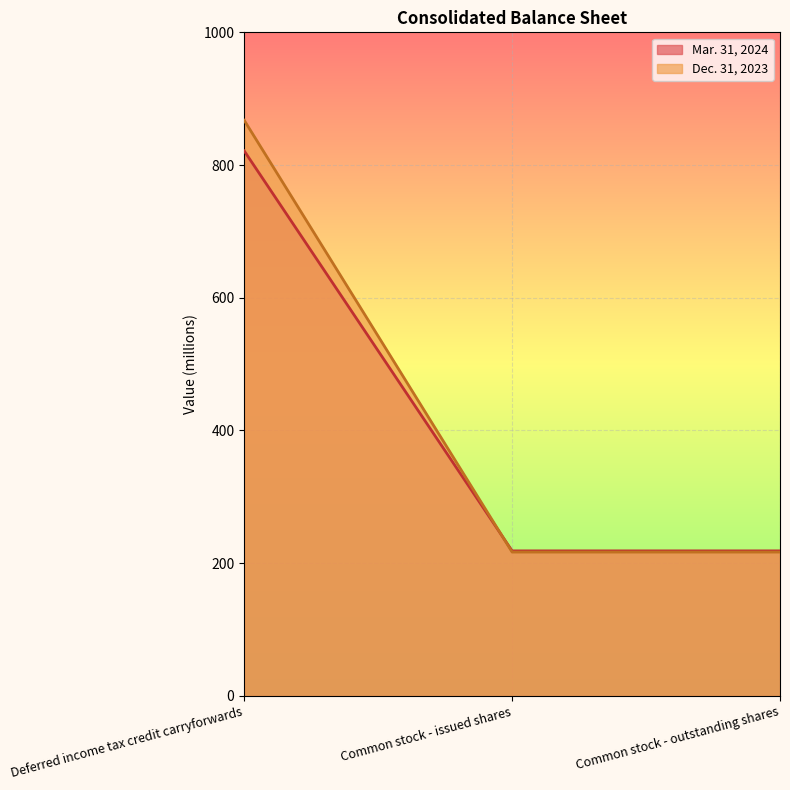

The Dec. 31, 2023 series shows 223.7 at Deferred income tax credit carryforwards. True or false?

False